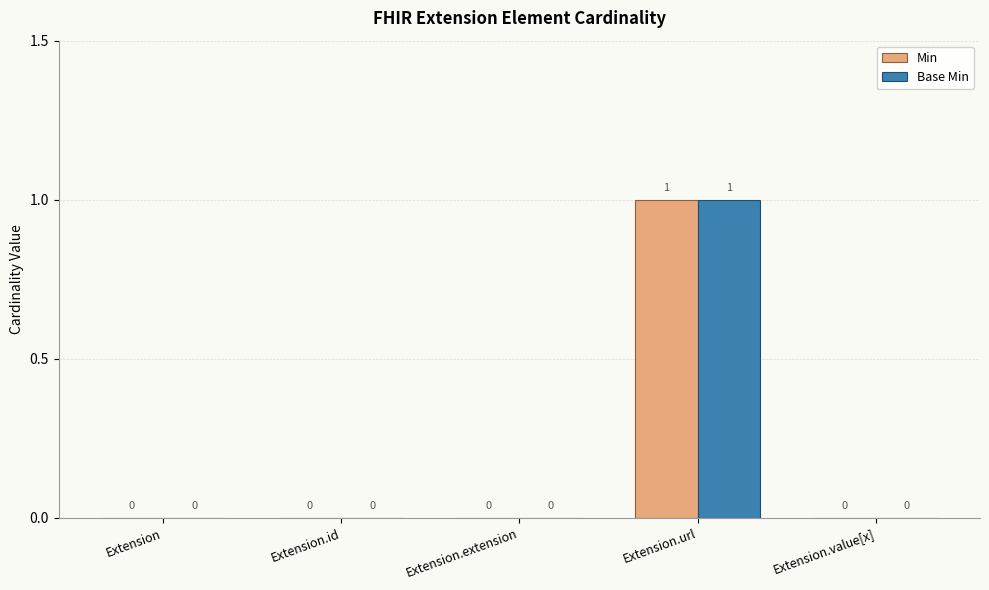

What is the sum of the Min values at Extension.id and Extension.url?

1